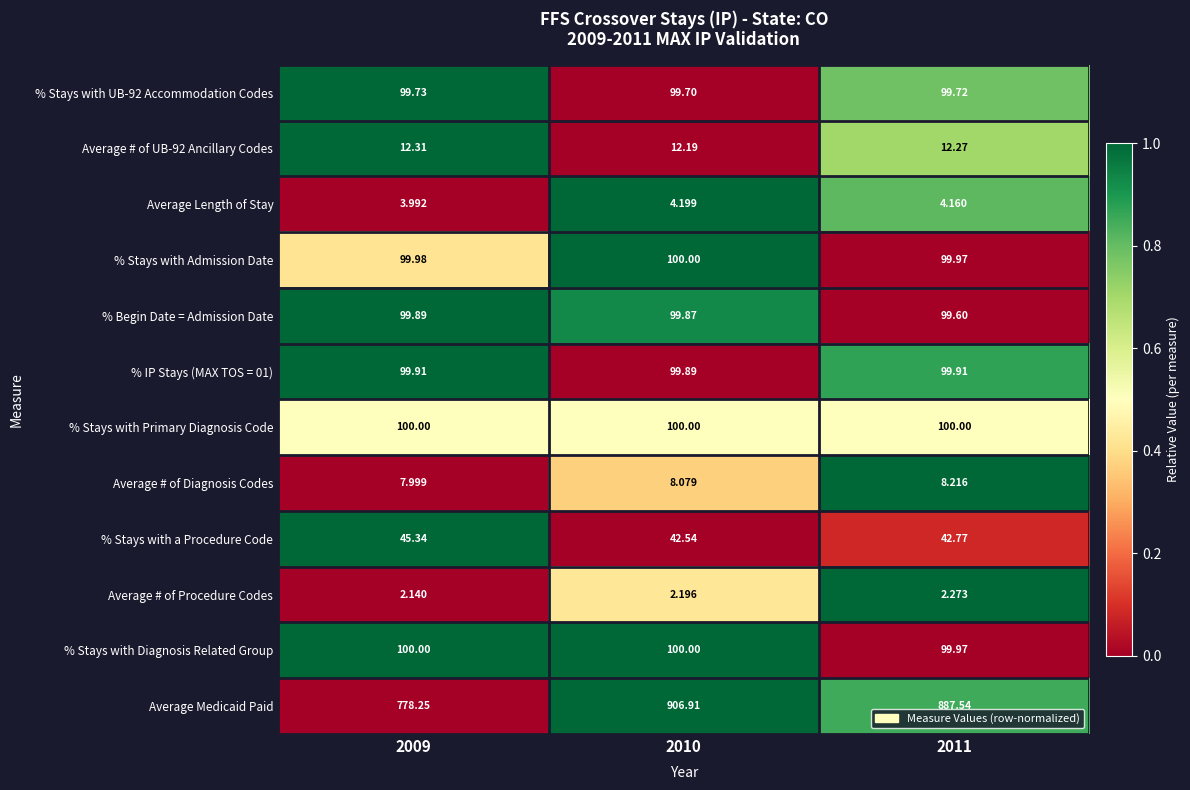

Is the value of % Stays with Diagnosis Related Group at 2011 greater than the value of % Stays with Primary Diagnosis Code at 2010?

No